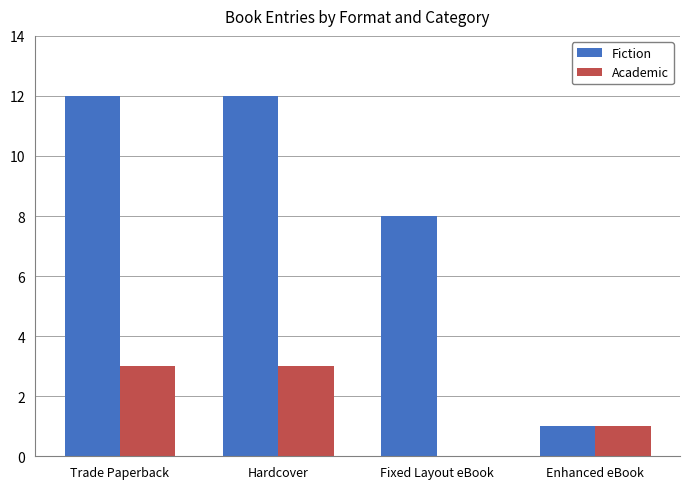

What are all the series names shown in the legend?

Fiction, Academic